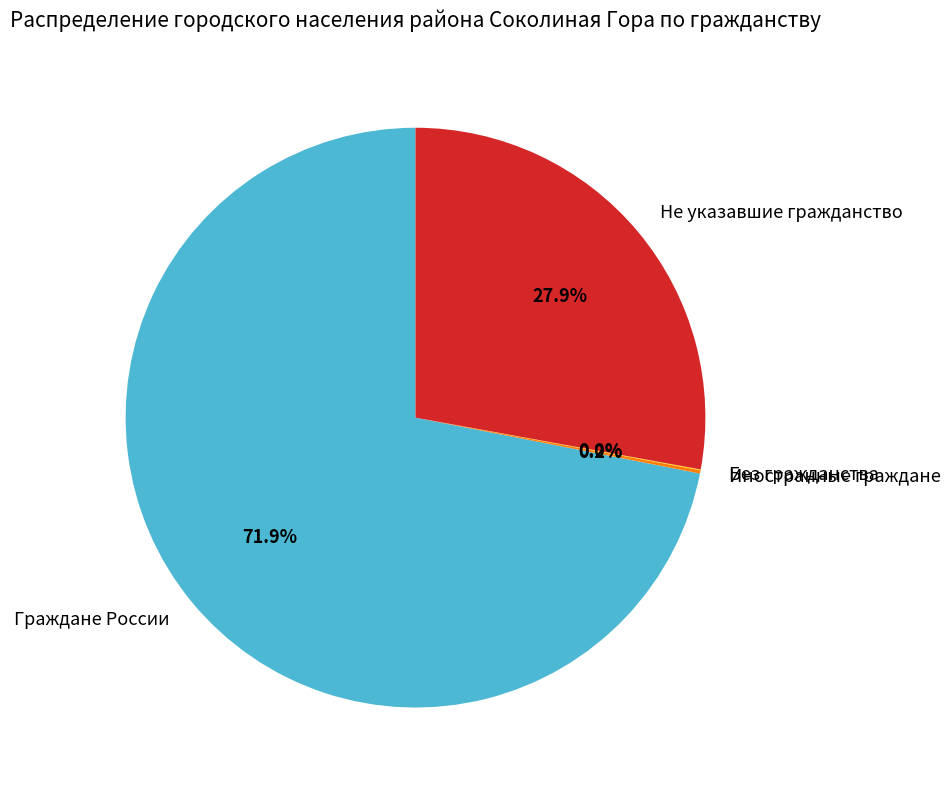

How much of the chart is everything except Не указавшие гражданство?

72.1%